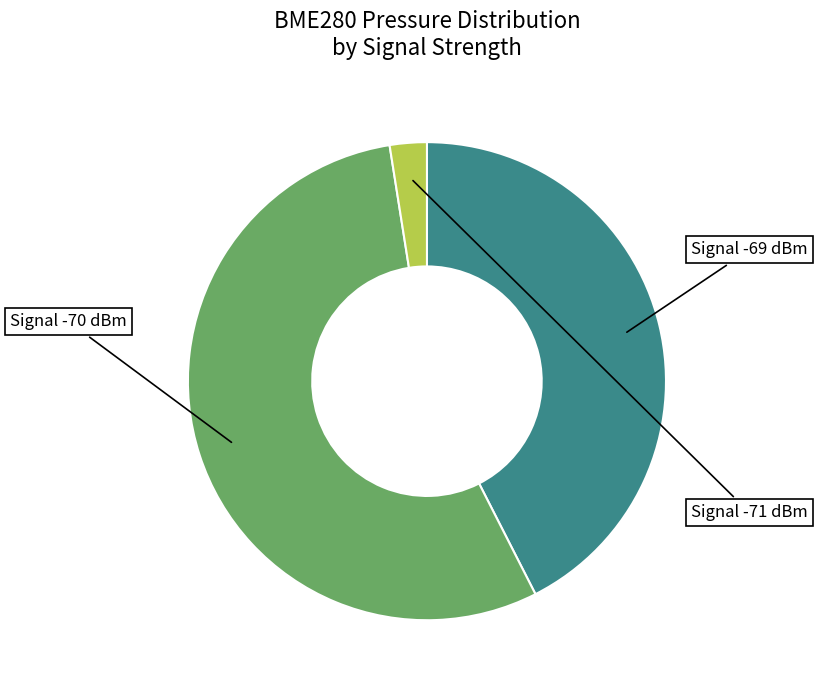

Does any single category account for the majority?

Yes